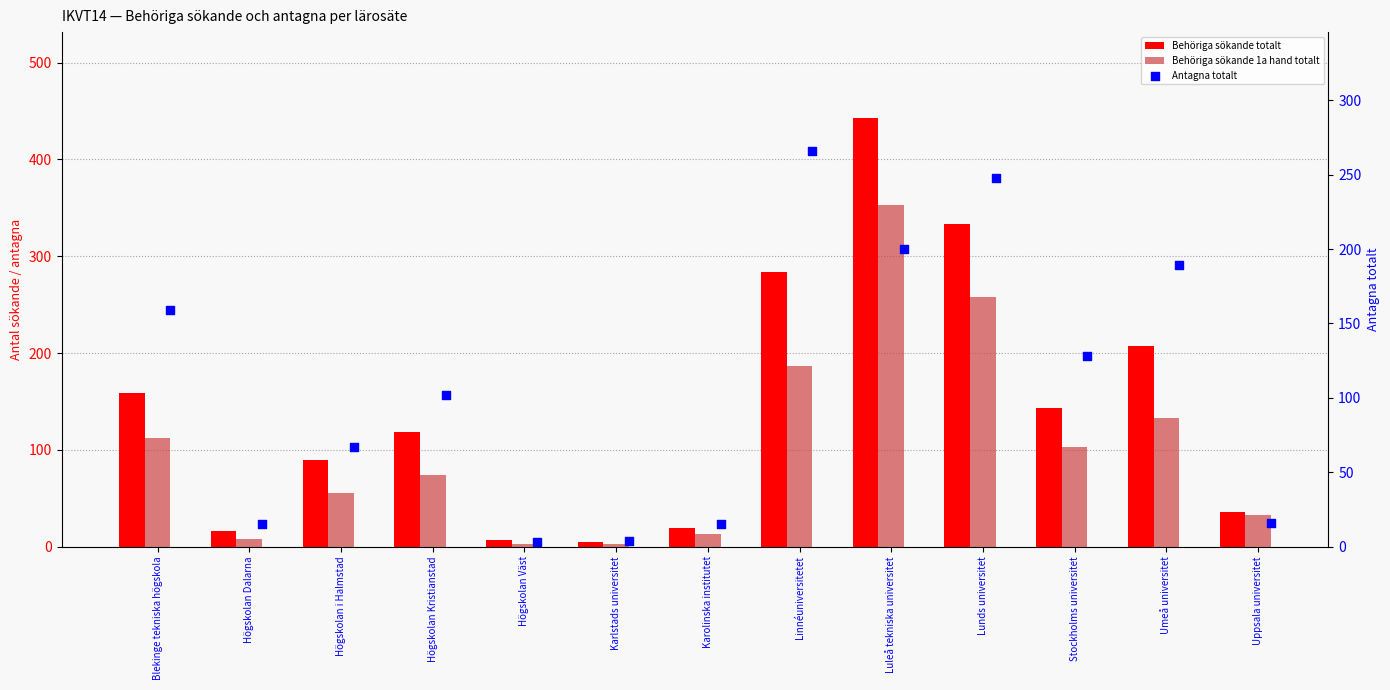

Which series has the widest spread of Y values?

Behöriga sökande totalt